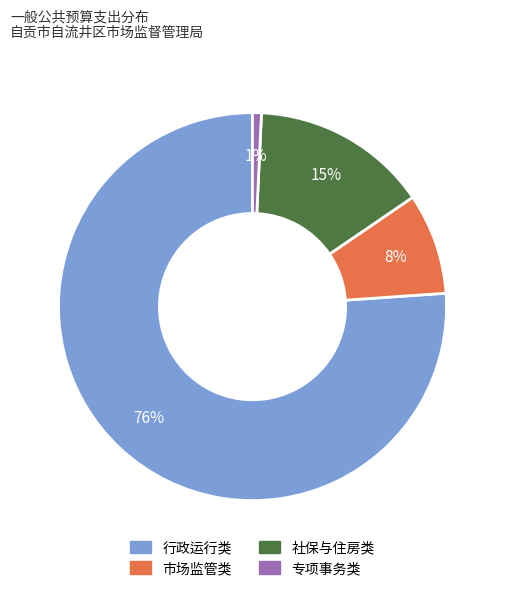

To the nearest percent, what is the difference between the largest and smallest slice percentages?

75%